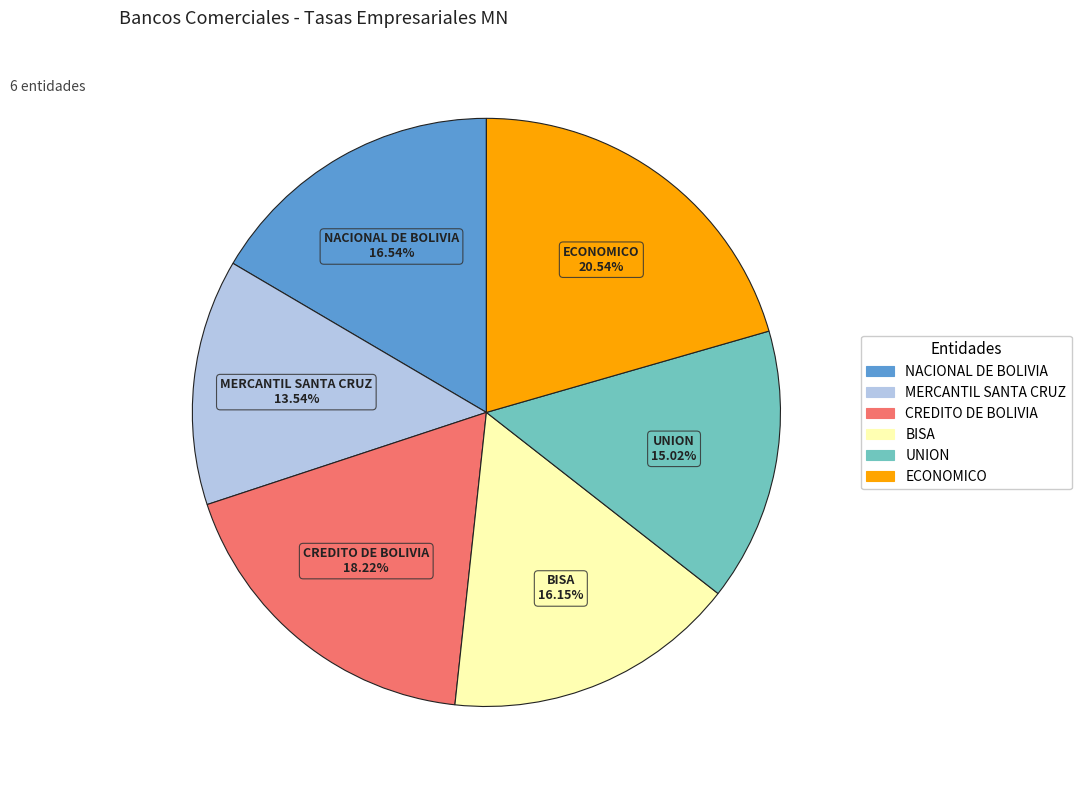

What is the smallest slice in the pie chart?

MERCANTIL SANTA CRUZ